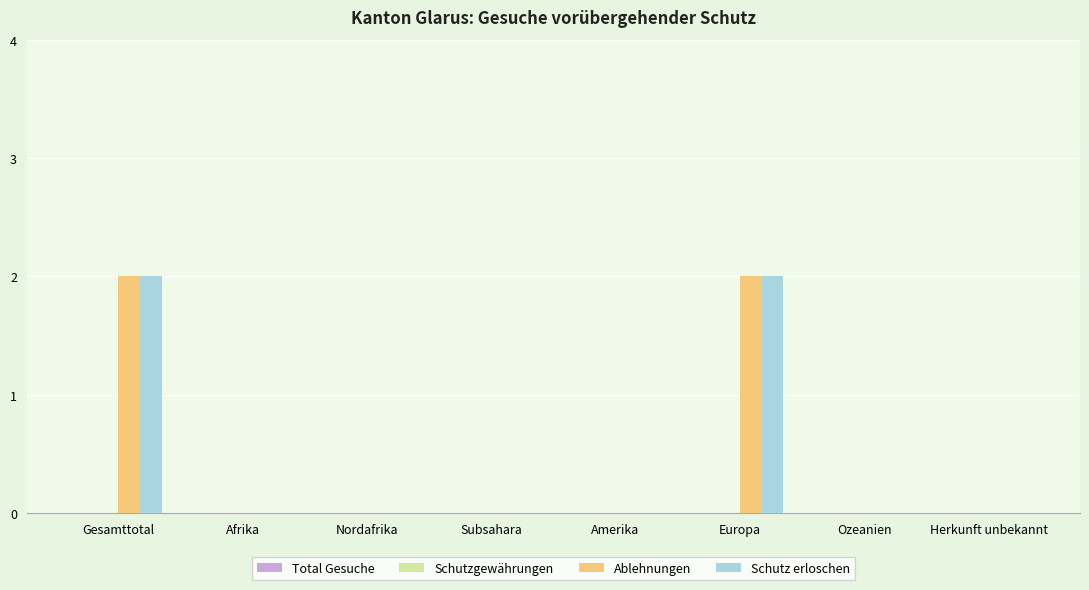

Are the bars horizontal?

No